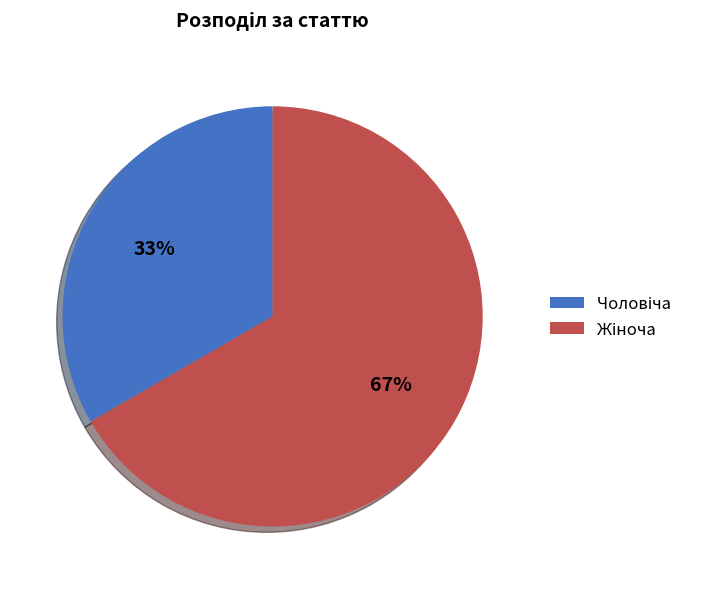

Is there any slice that represents more than half of the pie?

Yes